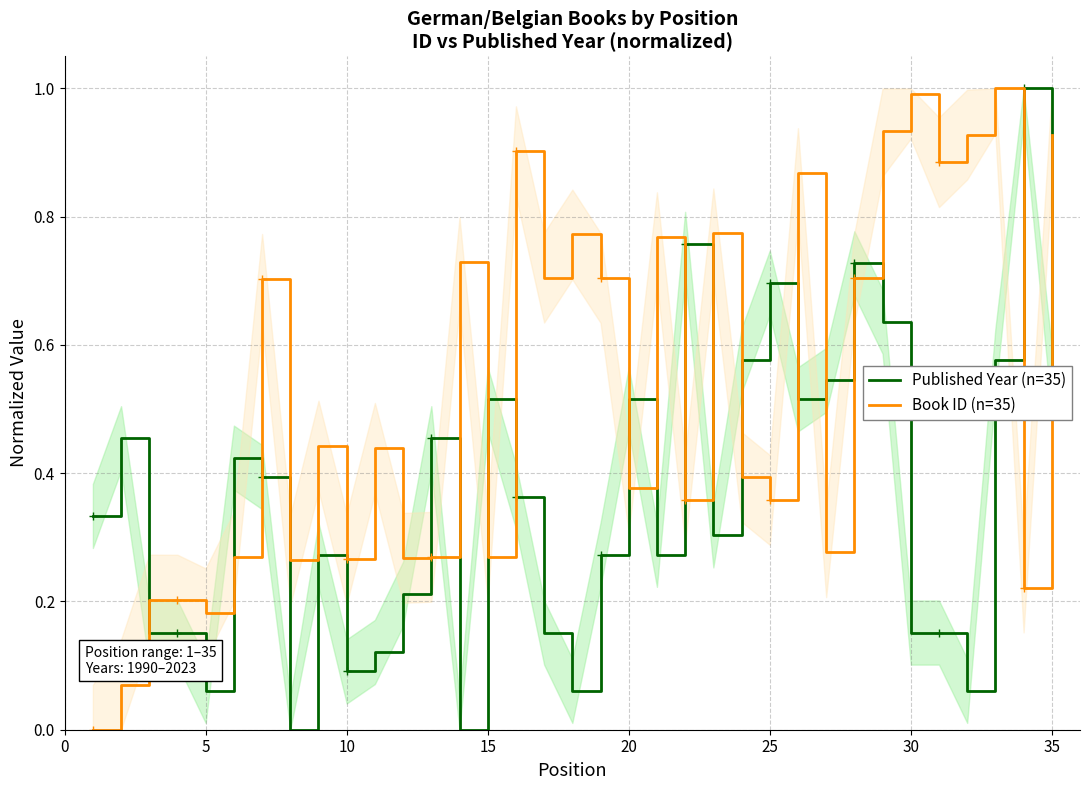

How many times do Published Year (n=35) and Book ID (n=35) cross each other?

17